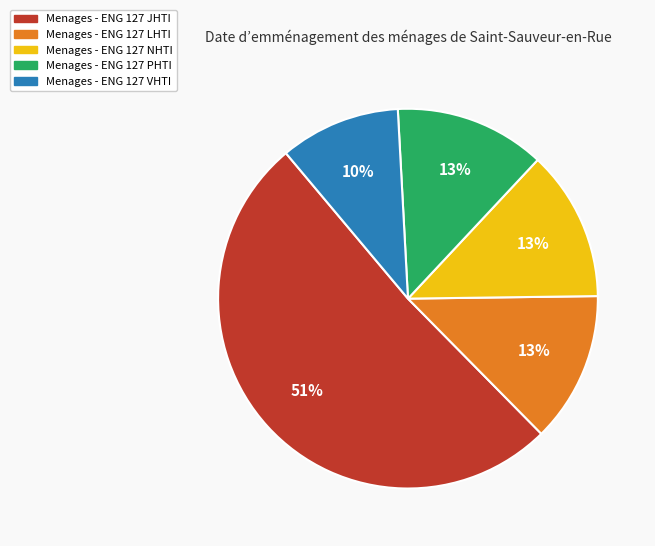

To the nearest percent, what is the difference between the largest and smallest slice percentages?

41%